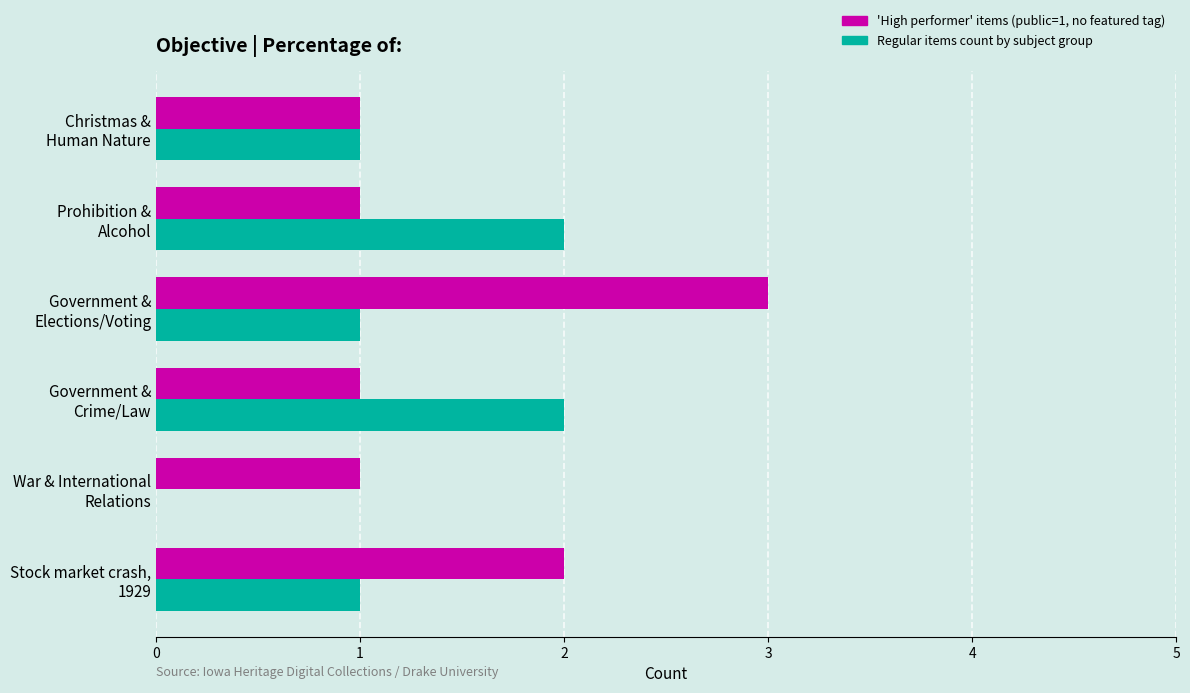

What is the greatest value displayed?

3